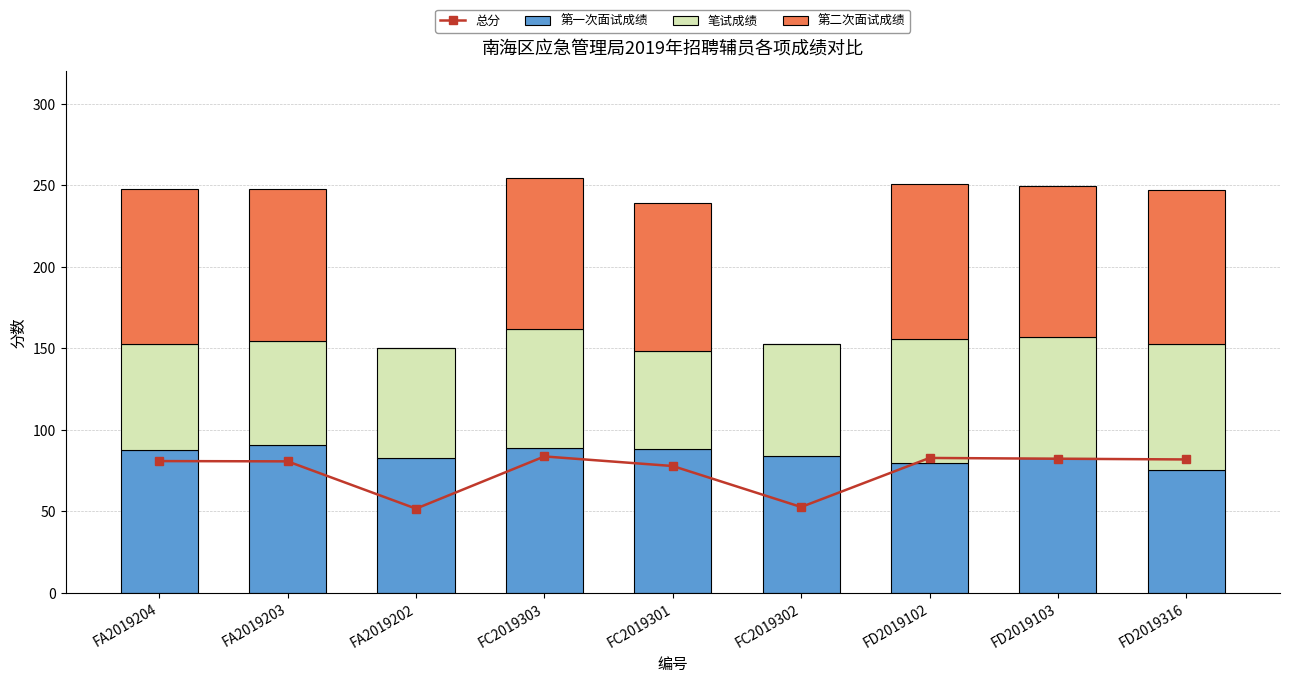

How many positive values does the 第二次面试成绩 series have?

7